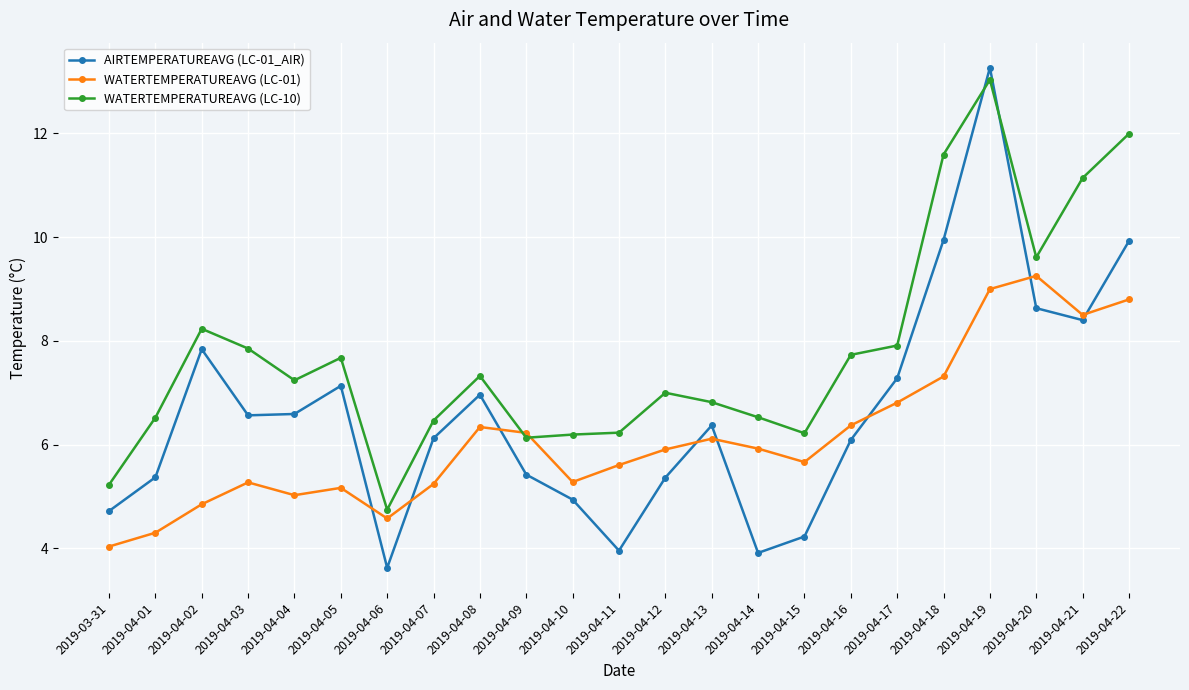

What is the smallest value displayed?

3.6